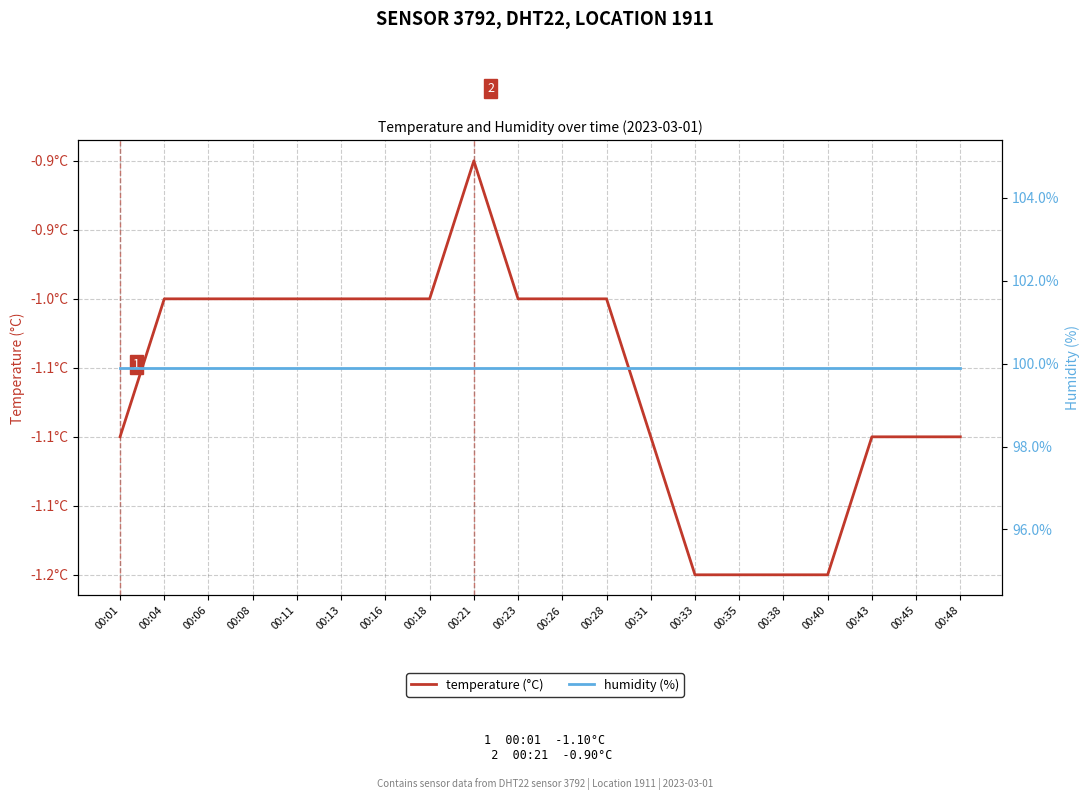

List the labels in order of temperature (°C) value, smallest first.

00:33, 00:35, 00:38, 00:40, 00:01, 00:31, 00:43, 00:45, 00:48, 00:04, 00:06, 00:08, 00:11, 00:13, 00:16, 00:18, 00:23, 00:26, 00:28, 00:21